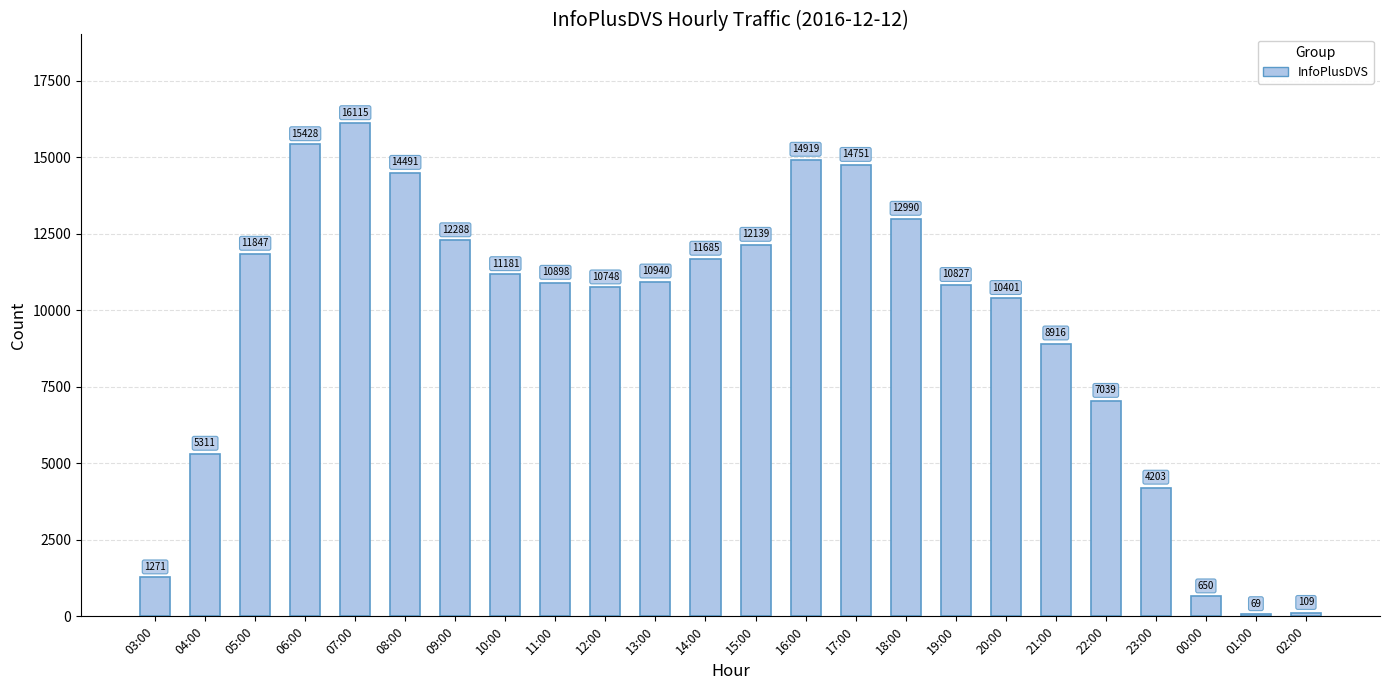

Does the chart contain any negative values?

No